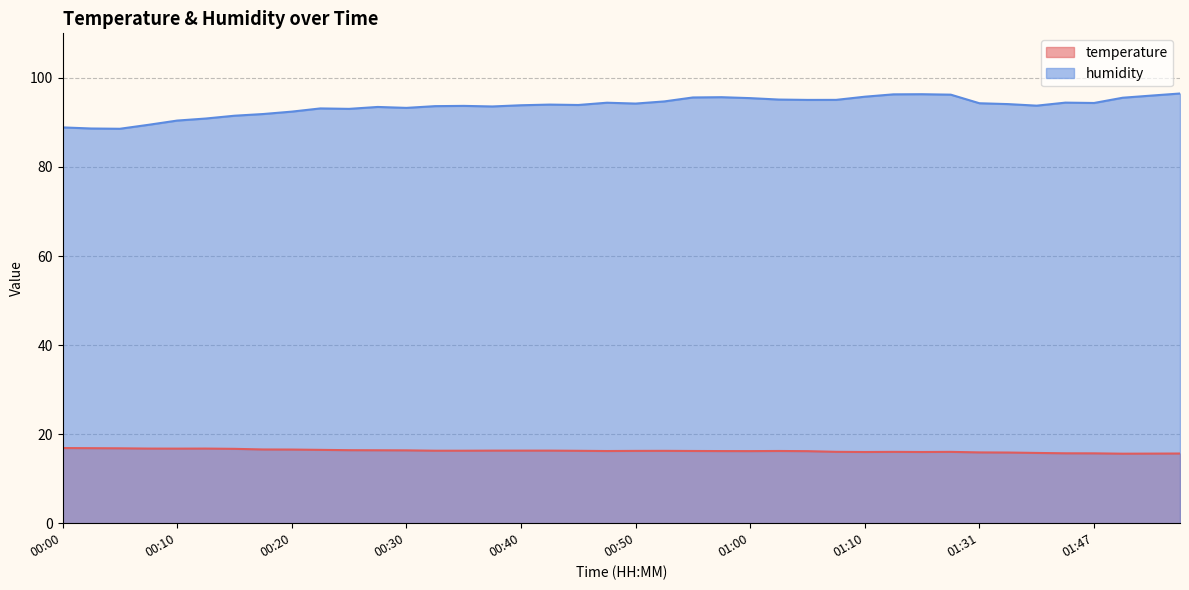

Where is the first local maximum for humidity?

00:23